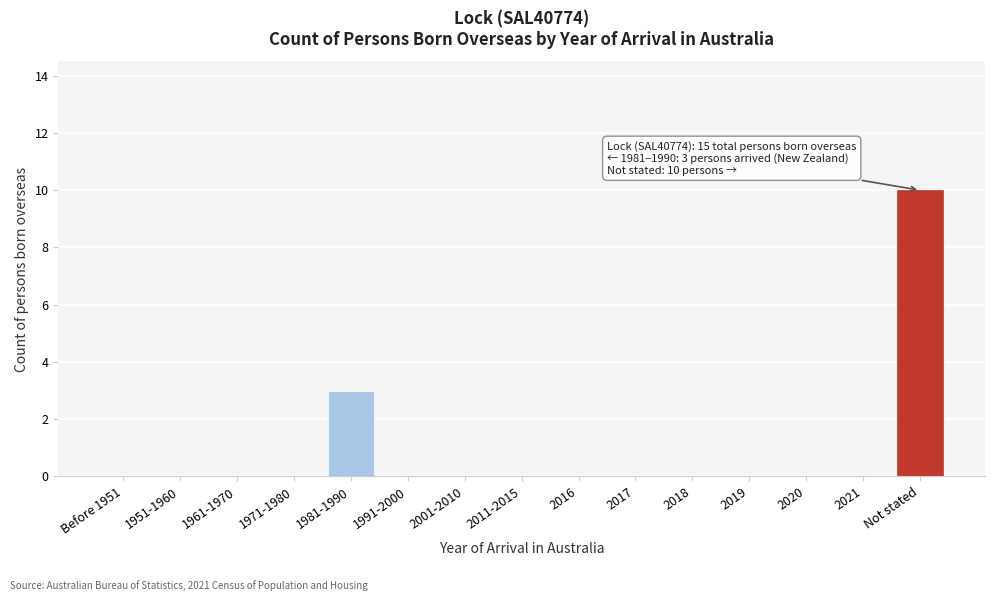

Reading left to right, transcribe all the data shown in this chart.

Before 1951=0	1951-1960=0	1961-1970=0	1971-1980=0	1981-1990=3	1991-2000=0	2001-2010=0	2011-2015=0	2016=0	2017=0	2018=0	2019=0	2020=0	2021=0	Not stated=10